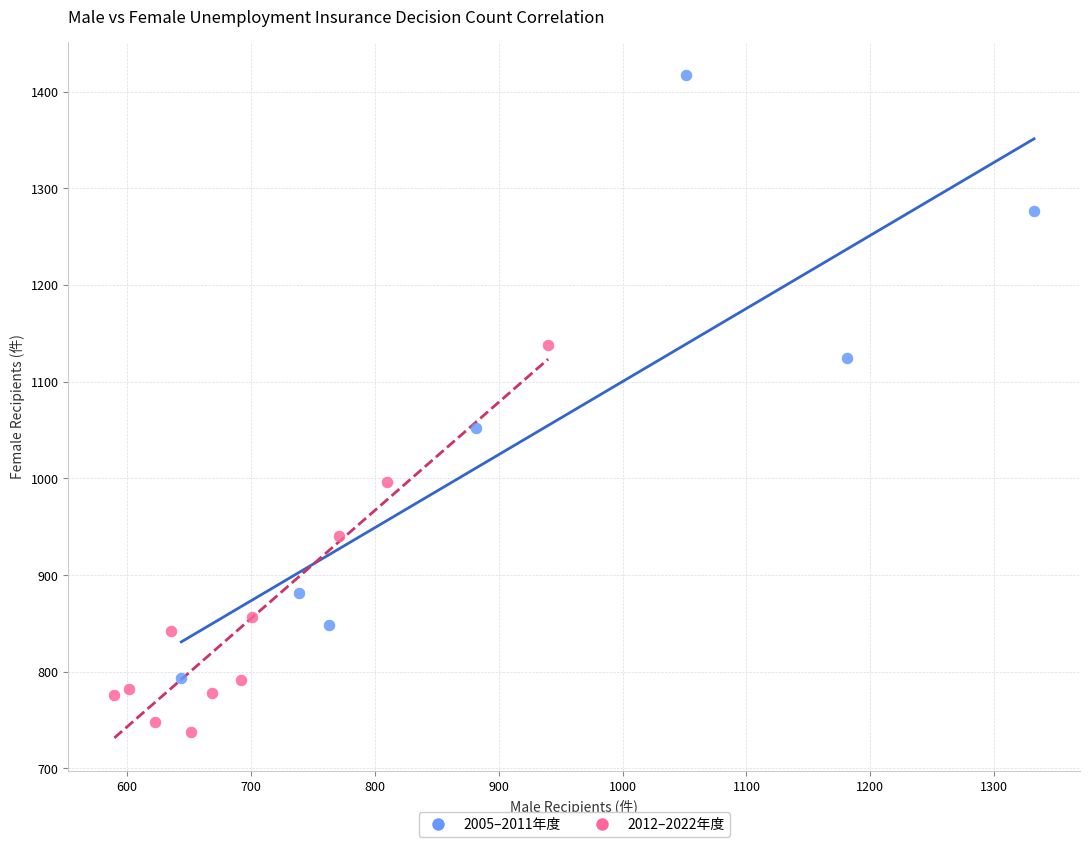

Which series reaches the minimum Y coordinate?

2012–2022年度